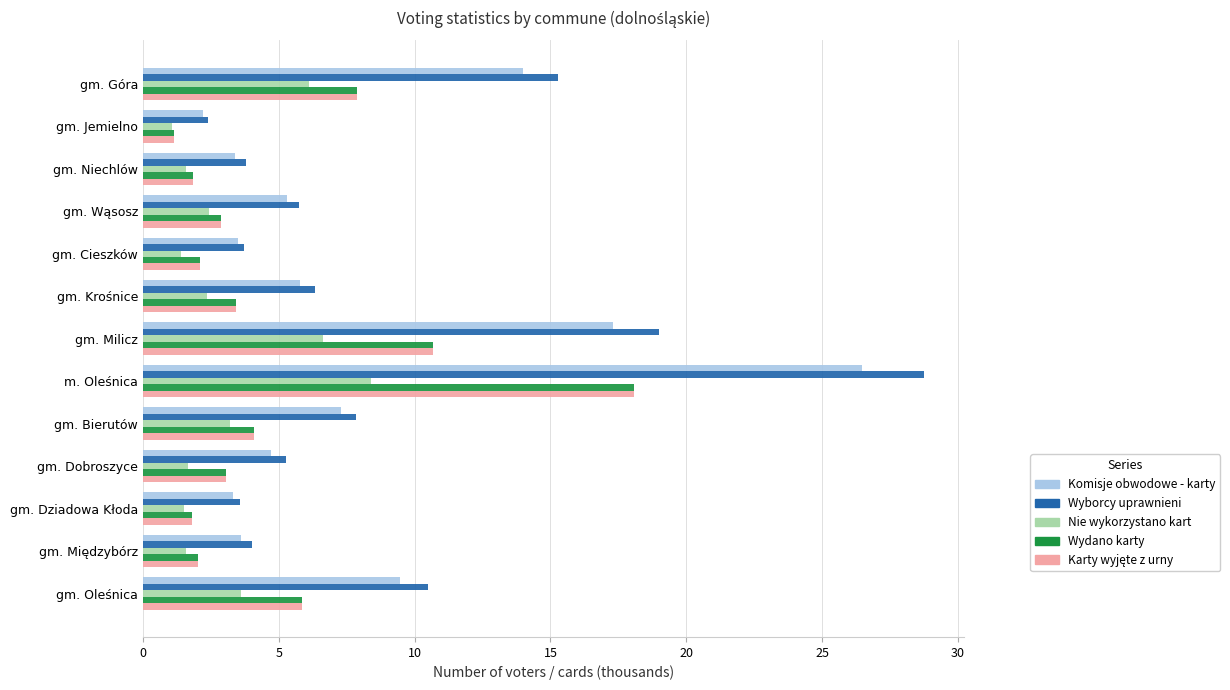

What is the difference between the maximum and minimum values in the Komisje obwodowe - karty series?

24.3